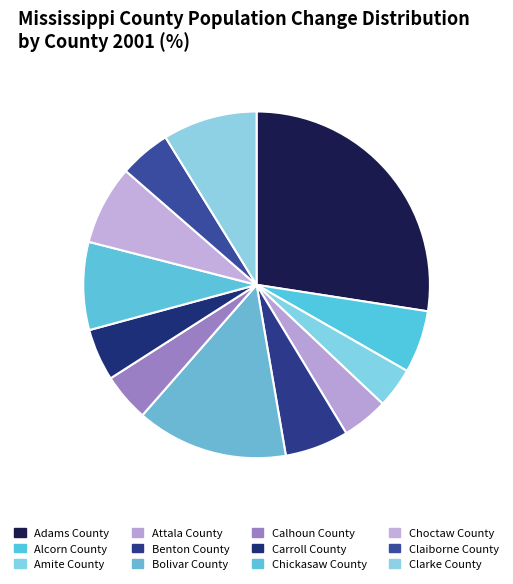

Do Claiborne County and Benton County together represent more than half of the pie?

No